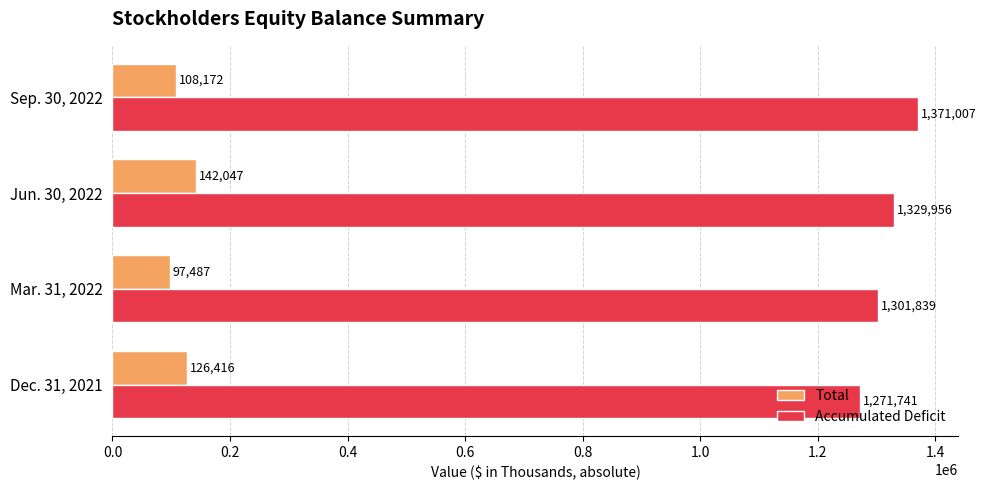

At how many categories does at least one series exceed 619033?

4